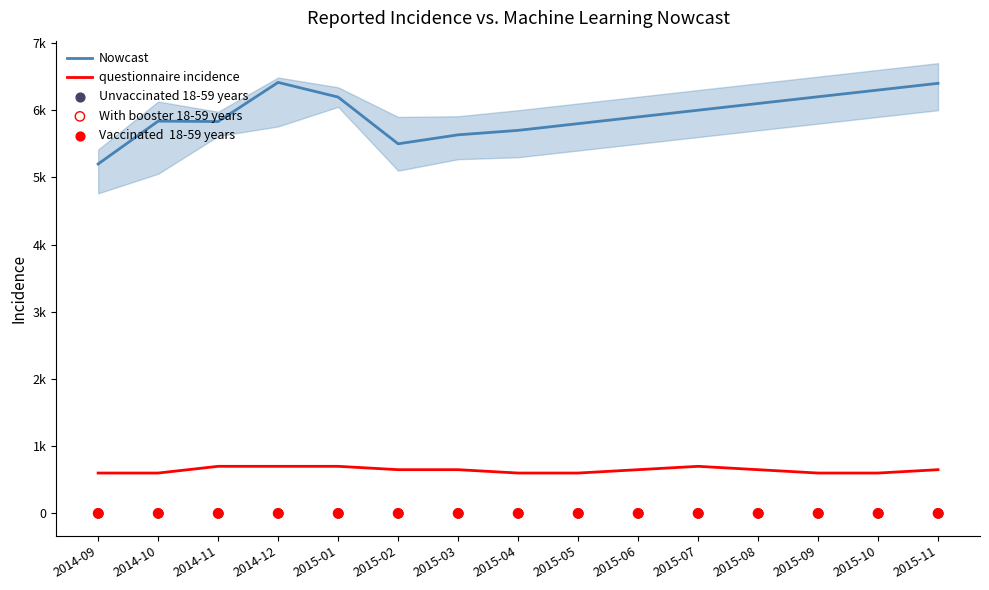

Which series has the largest total across all categories?

Nowcast